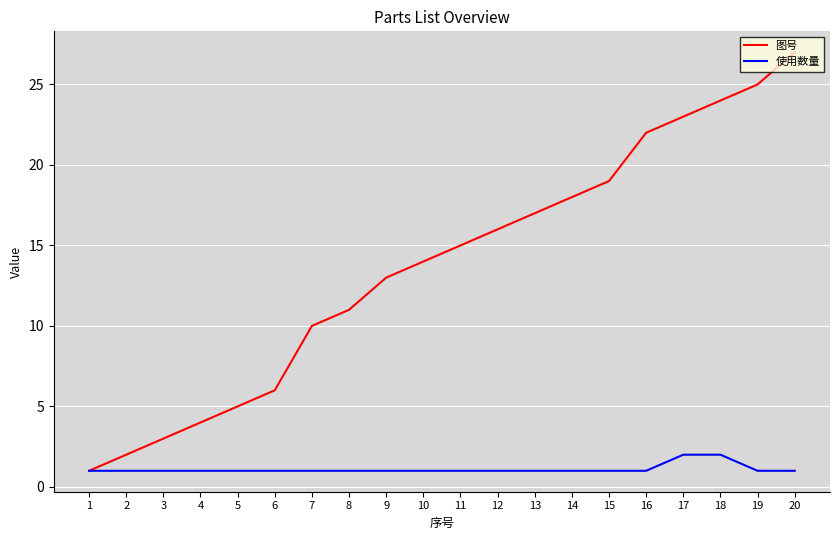

Reading right to left, what are all the values shown in this chart?

图号: 20=27	19=25	18=24	17=23	16=22	15=19	14=18	13=17	12=16	11=15	10=14	9=13	8=11	7=10	6=6	5=5	4=4	3=3	2=2	1=1
使用数量: 20=1	19=1	18=2	17=2	16=1	15=1	14=1	13=1	12=1	11=1	10=1	9=1	8=1	7=1	6=1	5=1	4=1	3=1	2=1	1=1